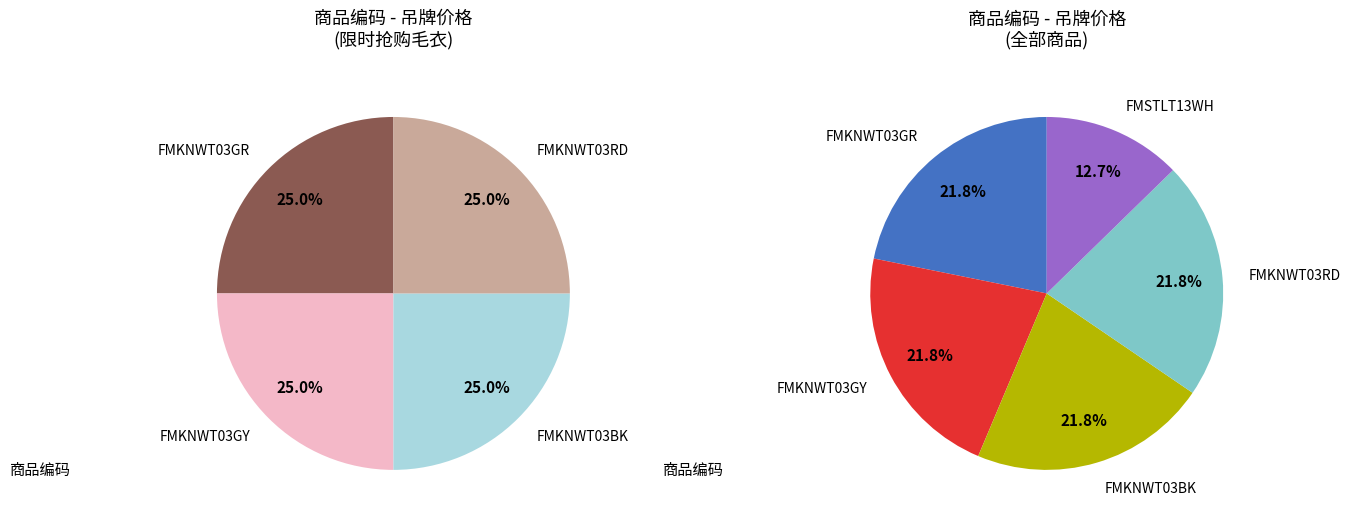

What is the smallest slice in the pie chart?

FMSTLT13WH